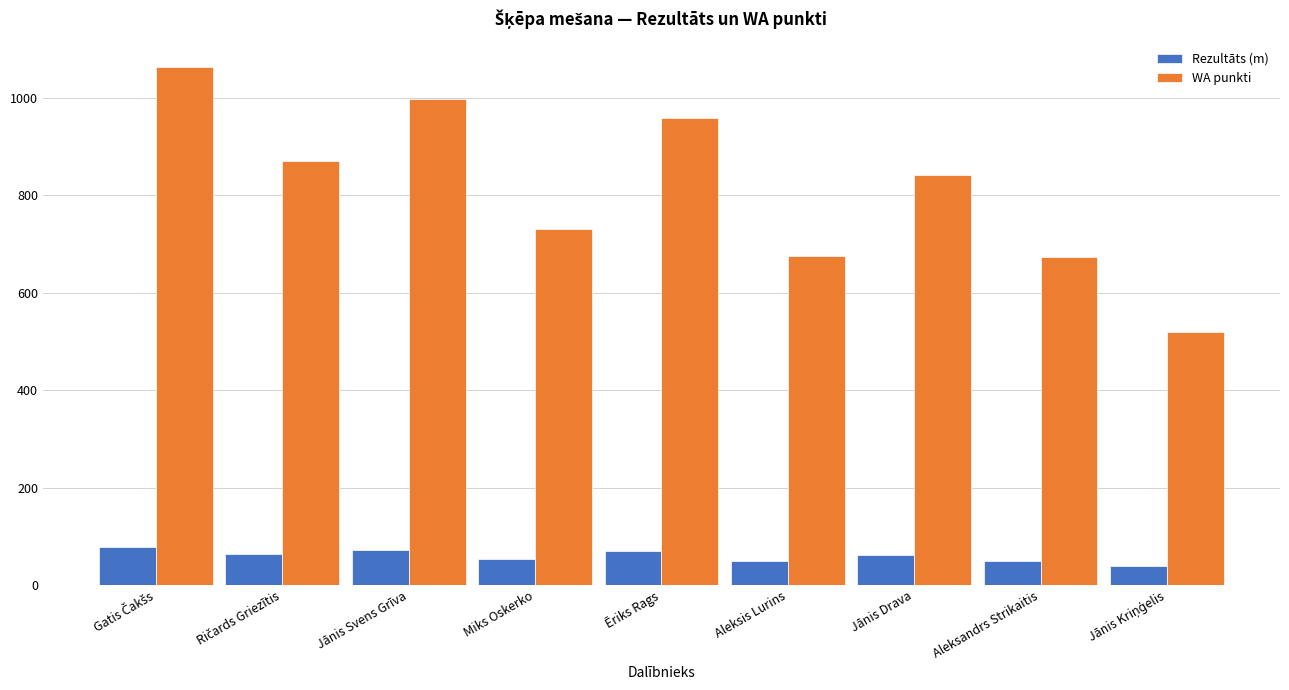

Rank the series by their maximum value, from lowest to highest.

Rezultāts (m), WA punkti